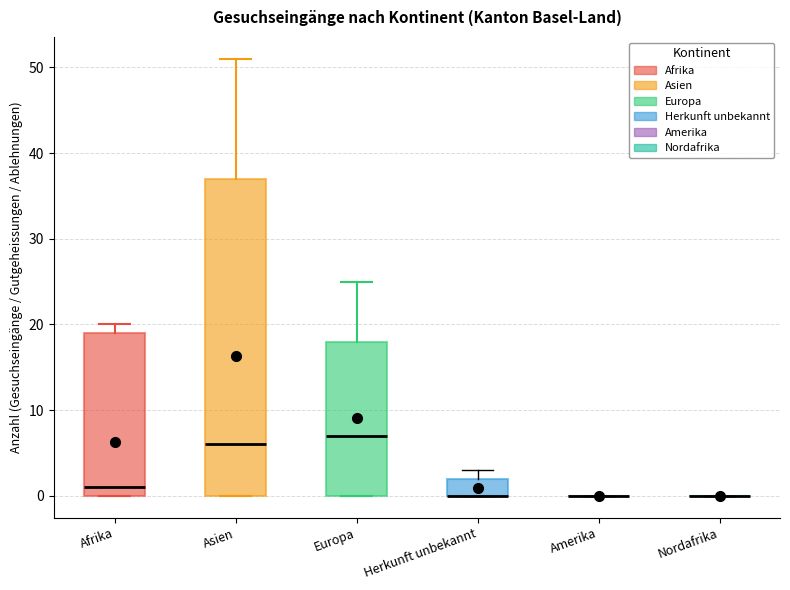

Comparing the boxes themselves (not the whiskers), which one is the tallest?

Asien